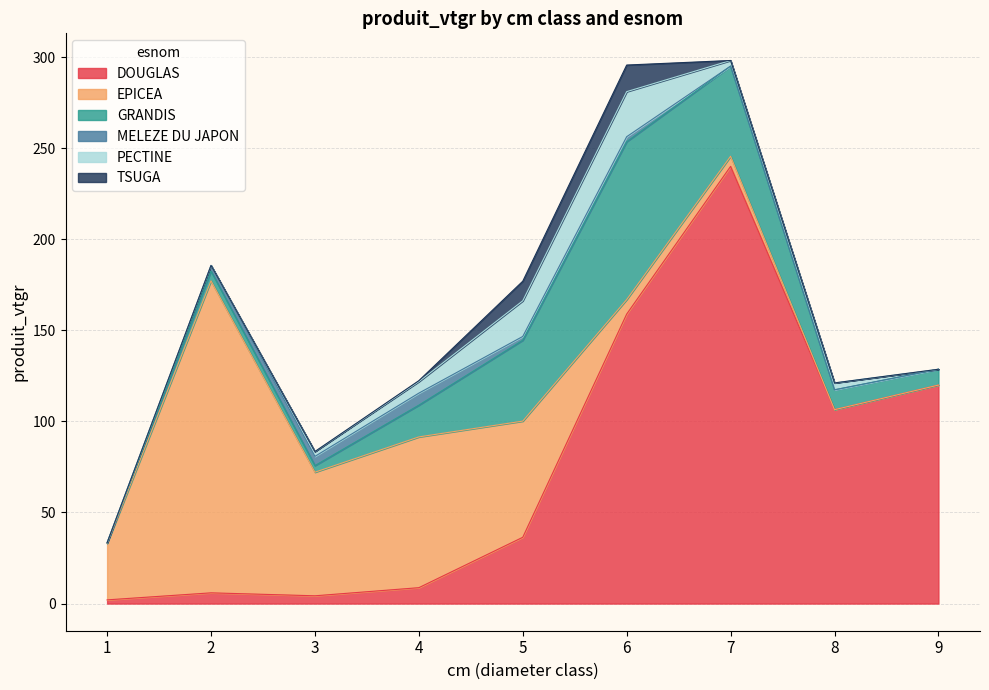

What is the difference between the second highest and minimum values in the DOUGLAS series?

156.9